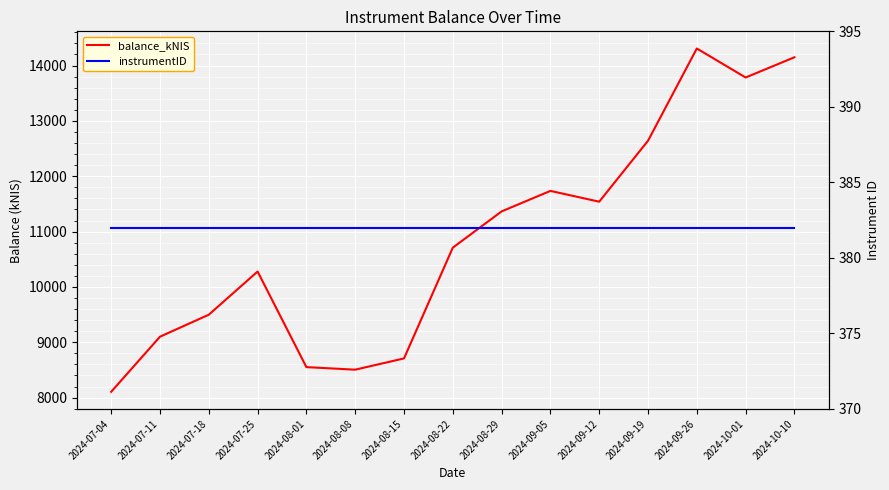

Which series has the largest range (max minus min)?

balance_kNIS